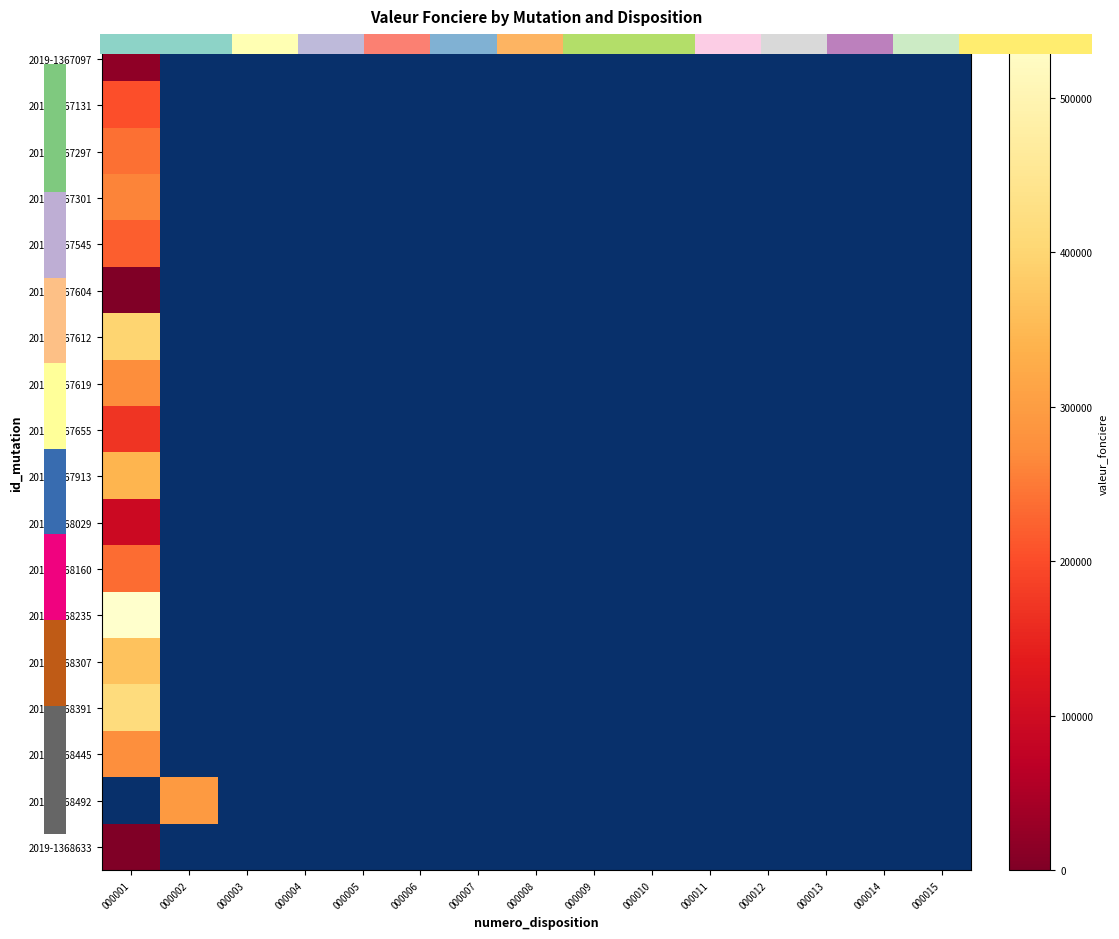

What is the greatest value displayed?

540000.0